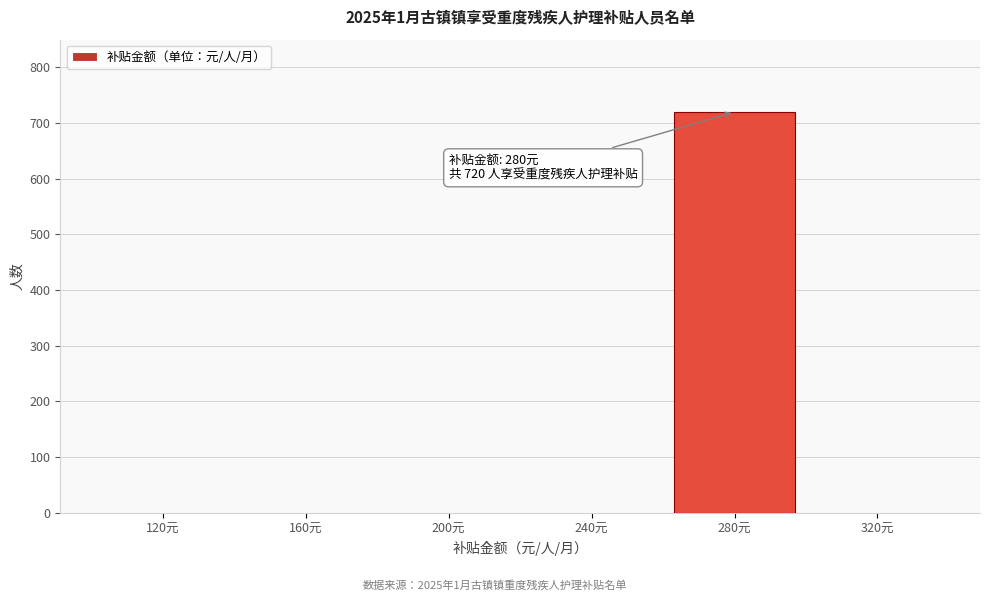

Reading right to left, transcribe all the data shown in this chart.

320元=0	280元=720	240元=0	200元=0	160元=0	120元=0